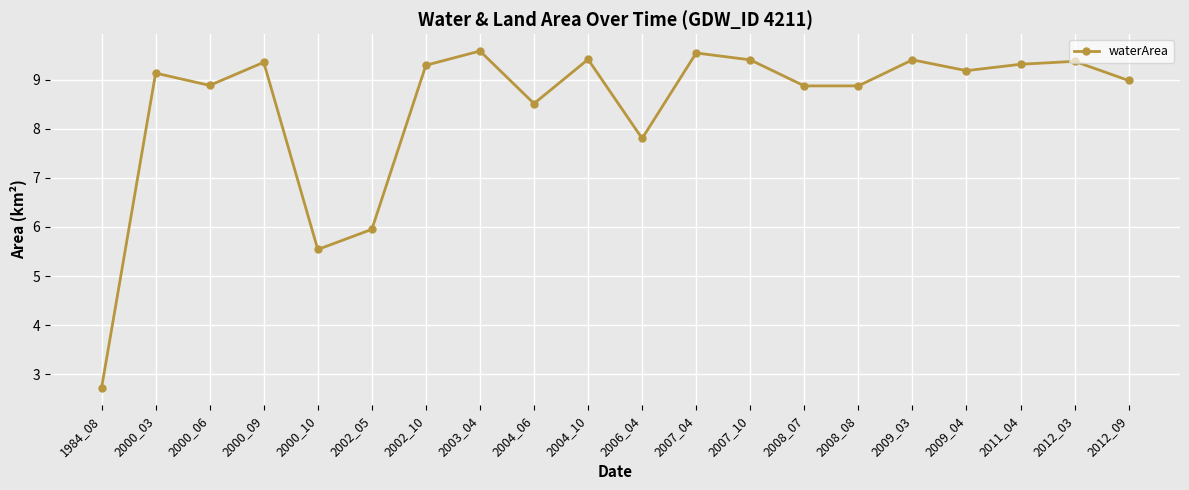

How many data points does each series have?

20